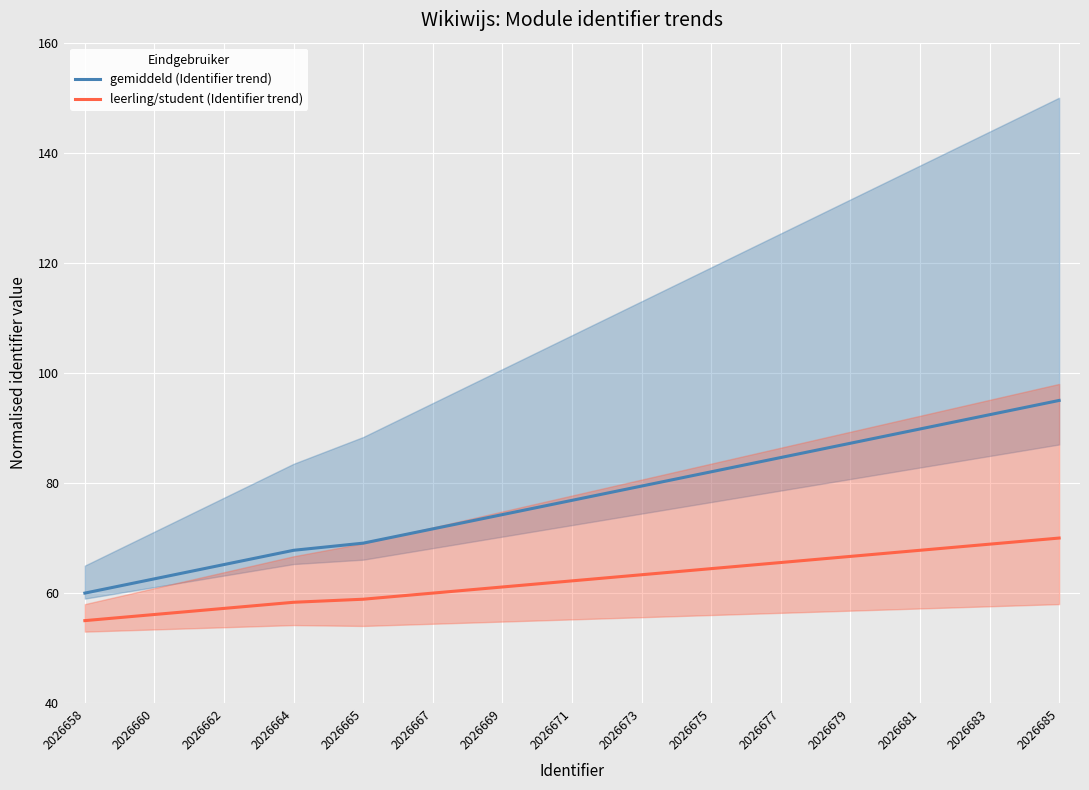

At how many categories does at least one series exceed 63?

13